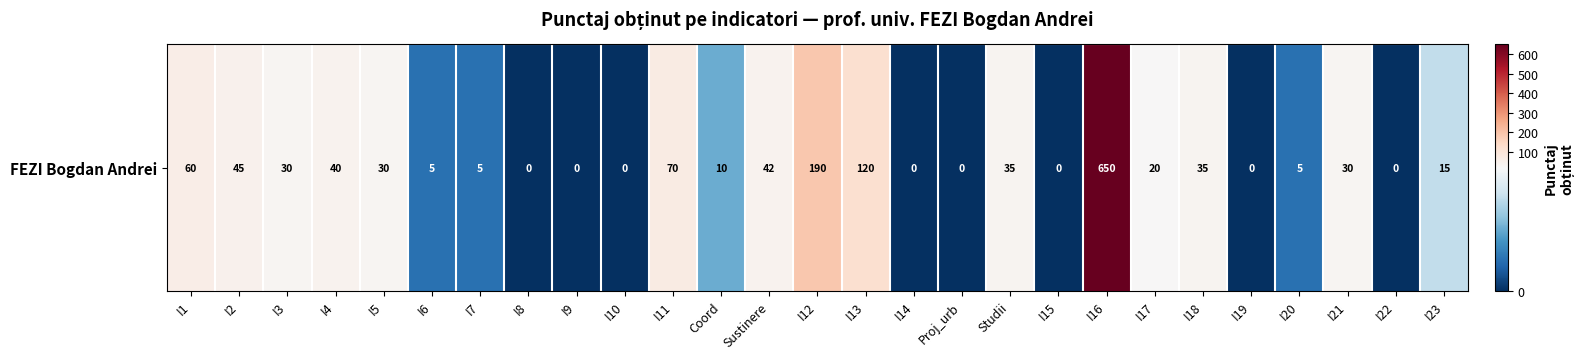

At which label does the data first exceed 20?

I1